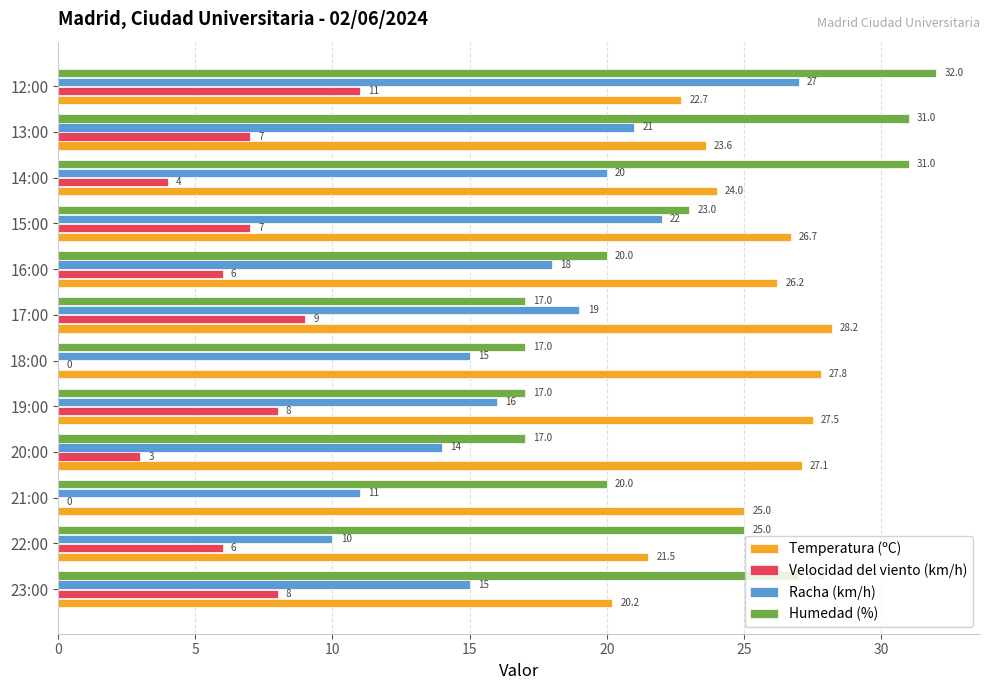

The Temperatura (ºC) series shows 21.5 at 22:00. True or false?

True